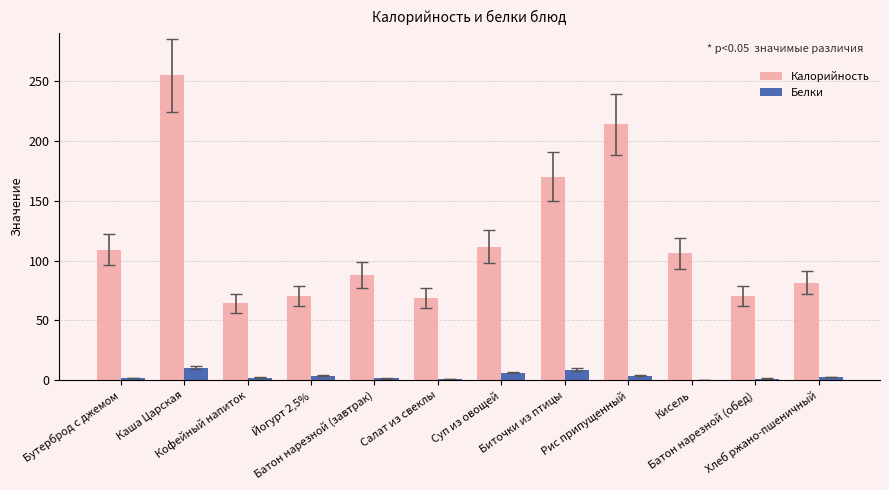

At which label does Калорийность first exceed 105?

Бутерброд с джемом